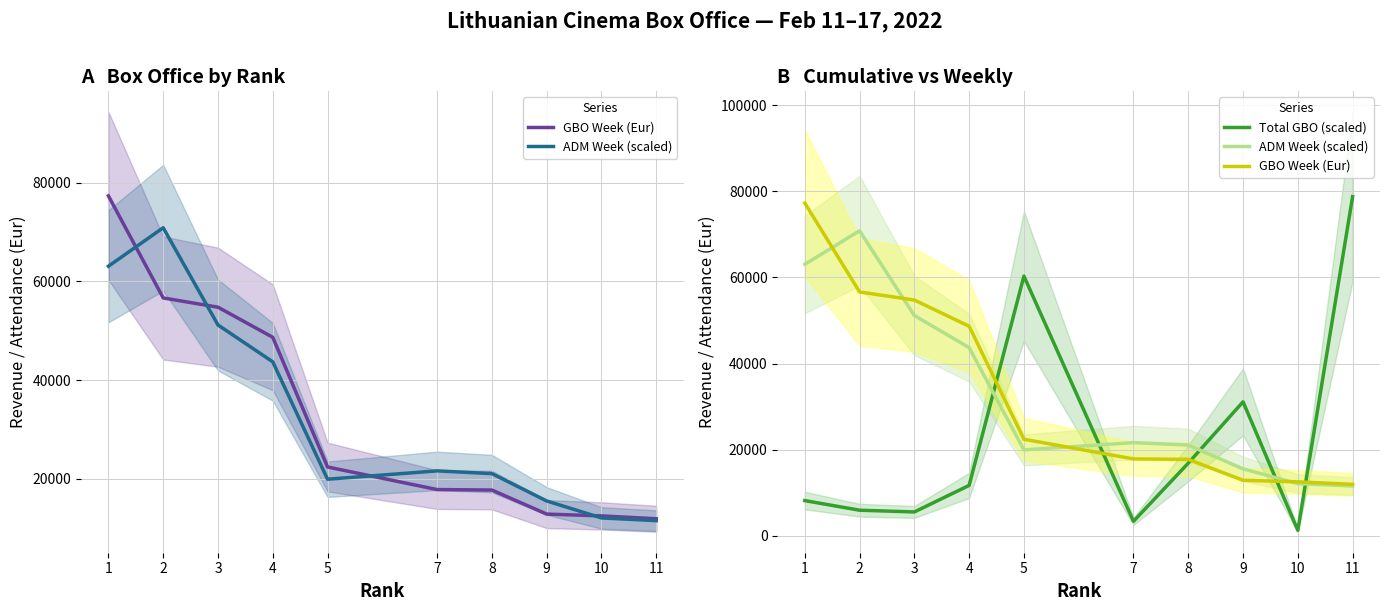

How many lines are shown in the chart?

3